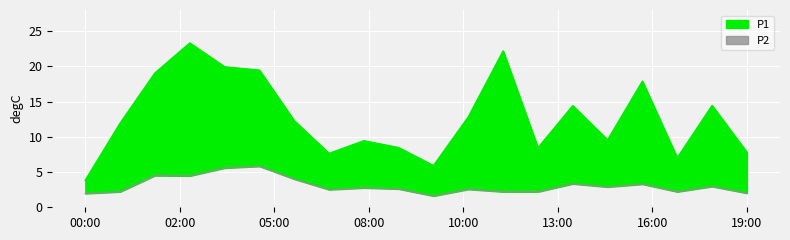

List the labels in order of P2 value, largest first.

05:00, 04:00, 02:00, 03:00, 06:00, 14:00, 16:00, 18:00, 15:00, 08:00, 09:00, 11:00, 07:00, 01:00, 12:00, 13:00, 17:00, 19:00, 00:00, 10:00